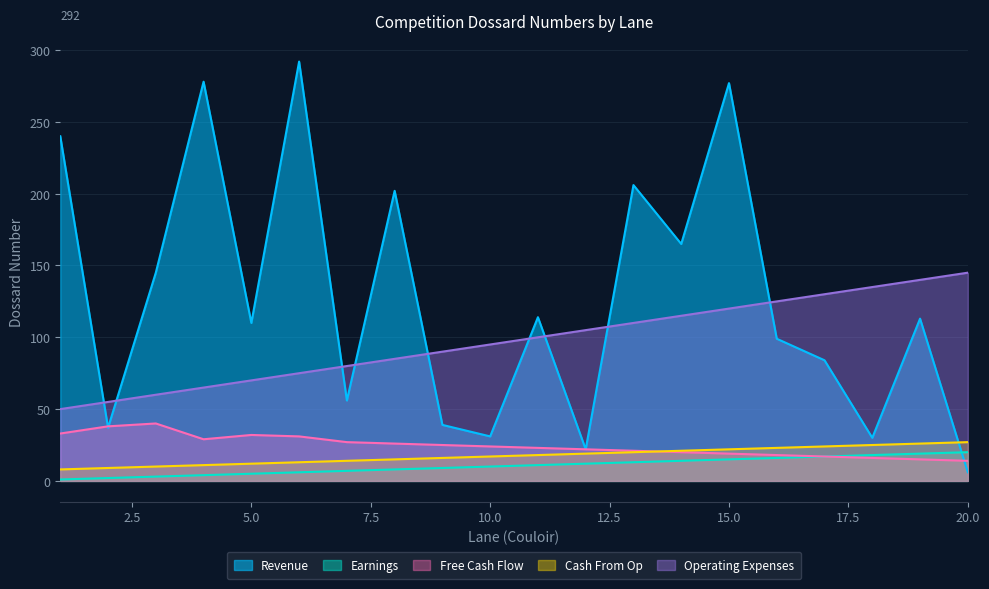

What is the sum of the Free Cash Flow values at 12 and 13?

43